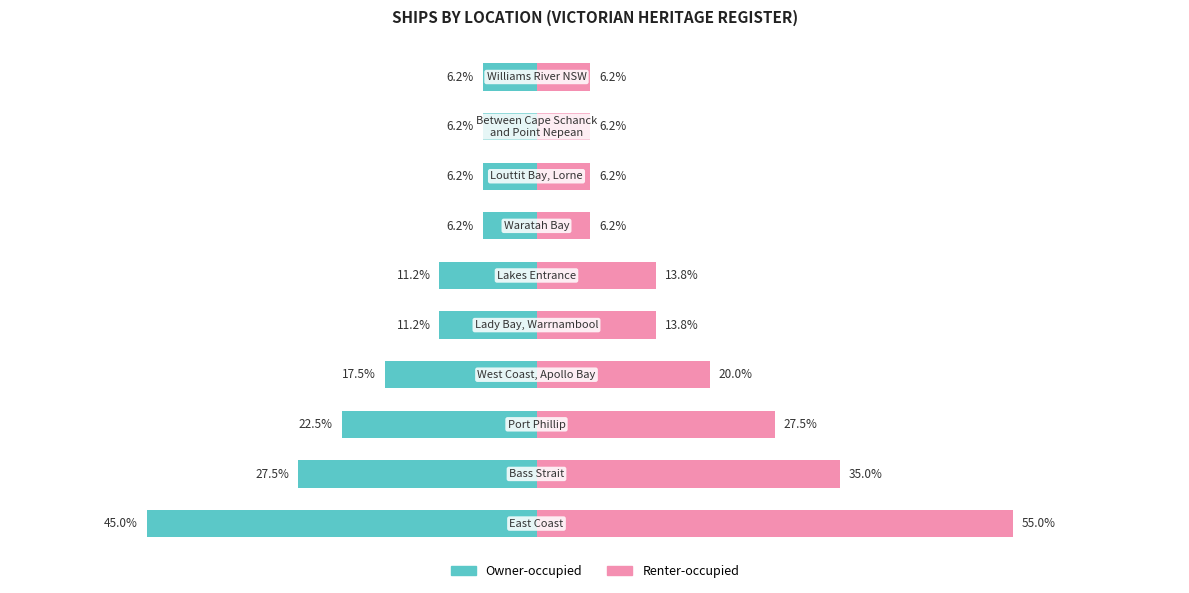

Is the value of Renter-occupied at 4 greater than the value of Owner-occupied at 3?

Yes